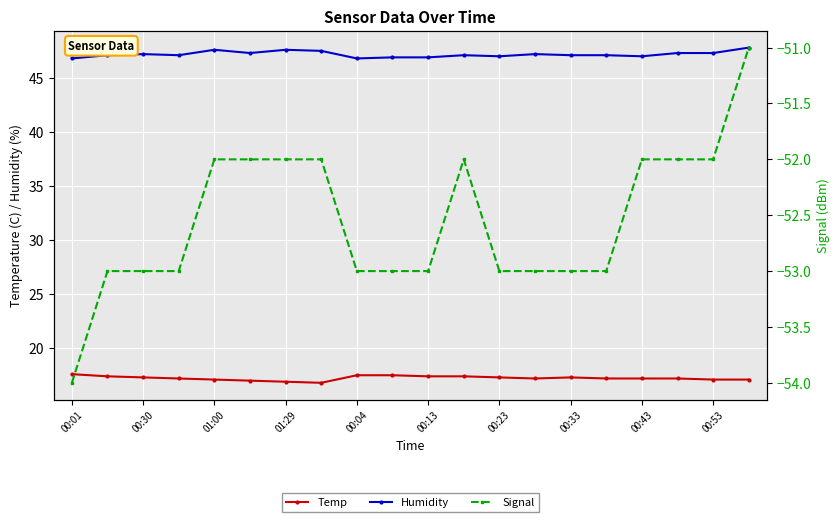

What is the sum of all Humidity values?

943.7